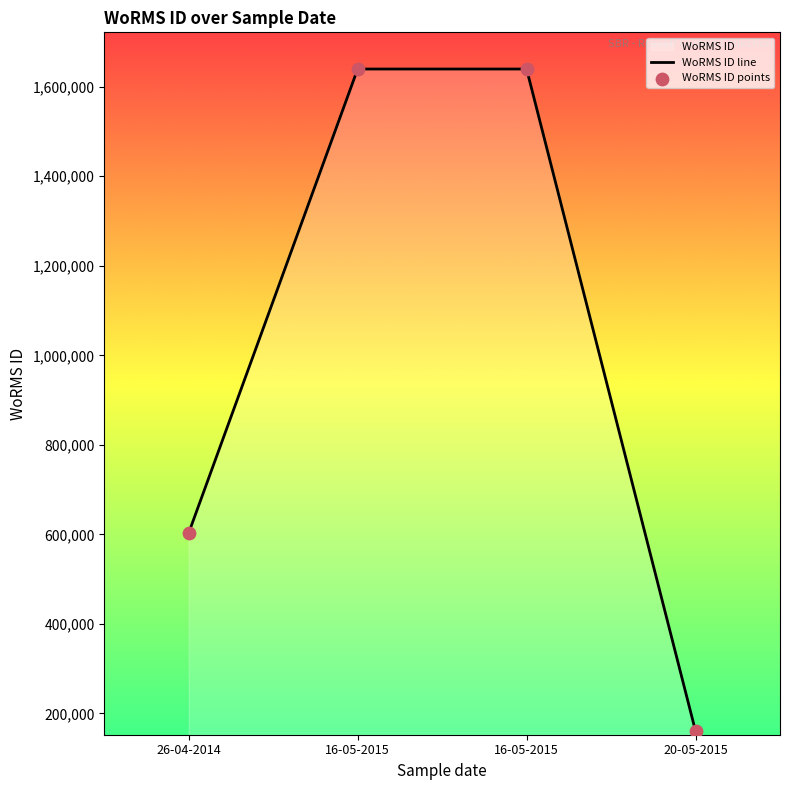

Which has a higher value, 26-04-2014 or 20-05-2015?

26-04-2014